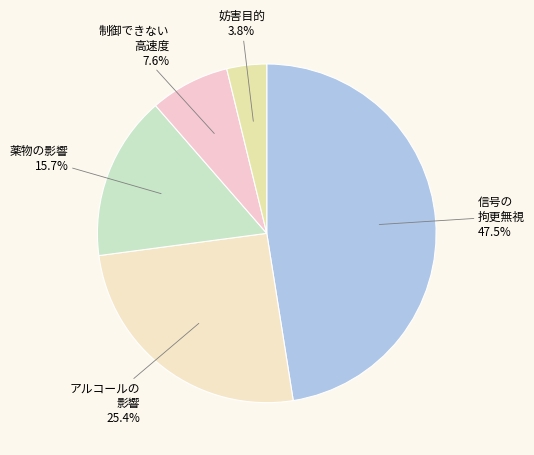

Which category has the smallest portion of the pie?

妨害目的